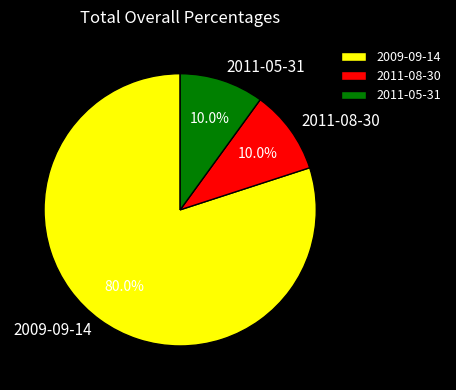

How many slices are in this pie chart?

3